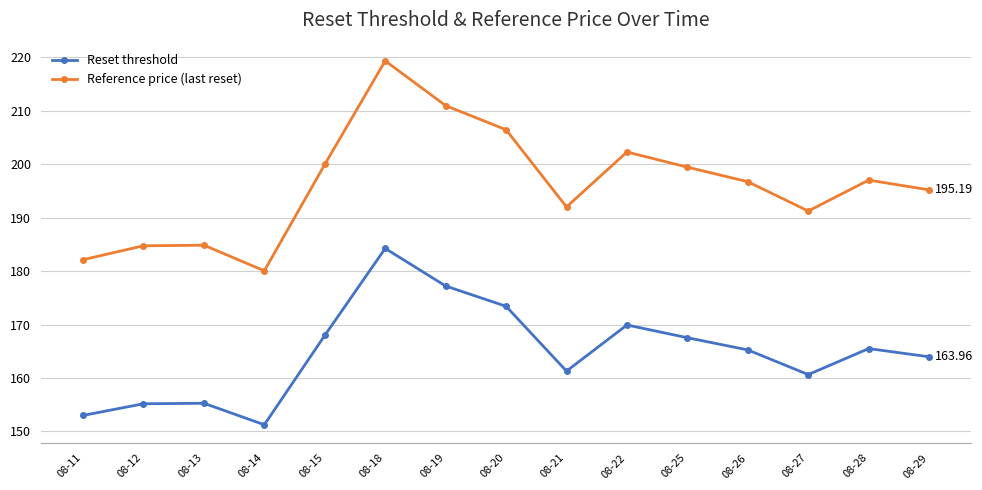

At how many categories does at least one series exceed 163?

15